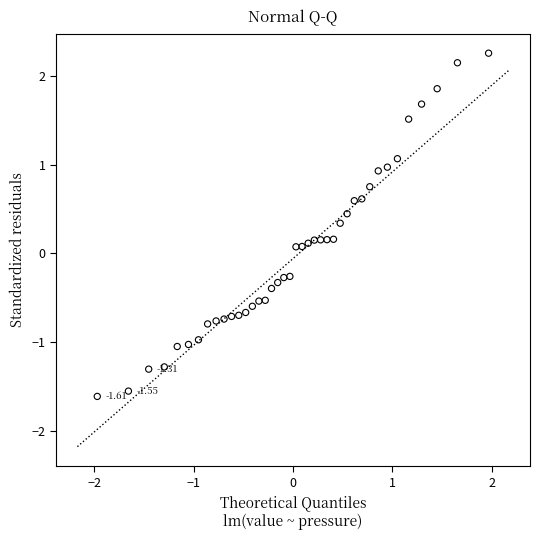

What is the range of X values (max minus min)?

3.9